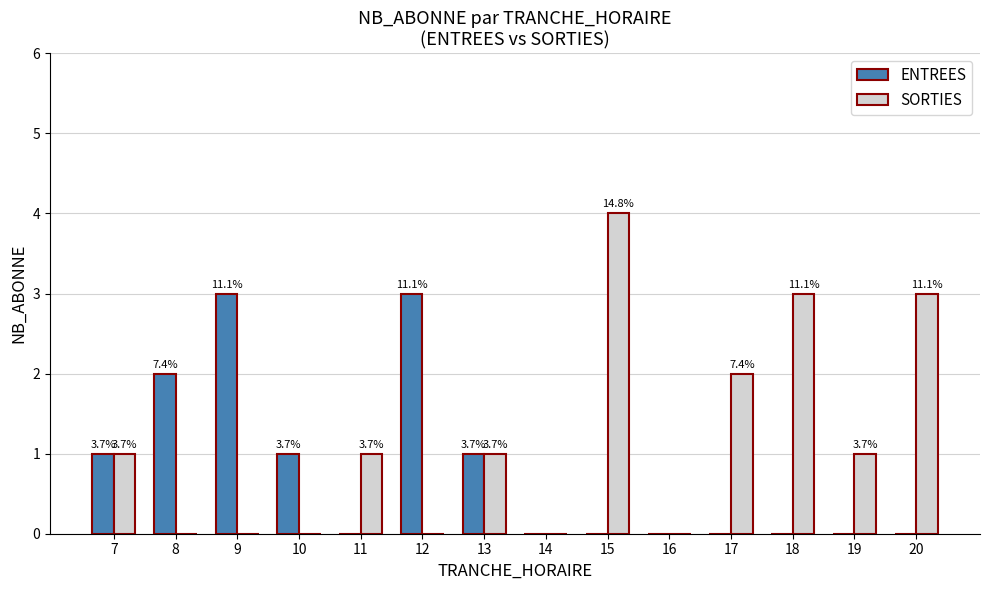

The value of SORTIES at 13 is 1. True or false?

True